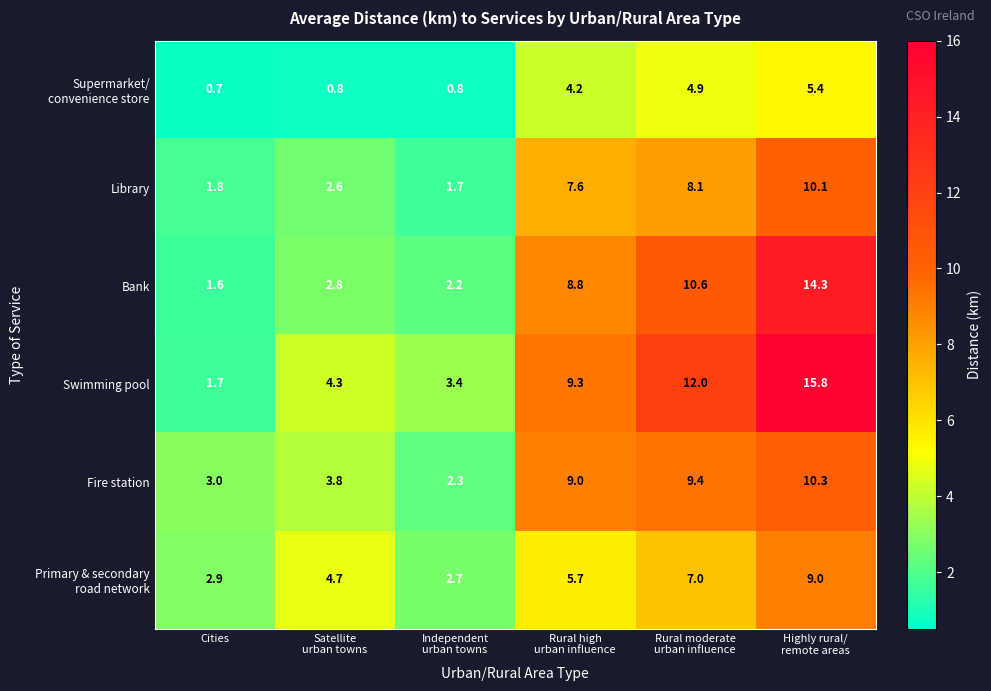

What is the spread (max minus min) of values at Rural moderate
urban influence?

7.1